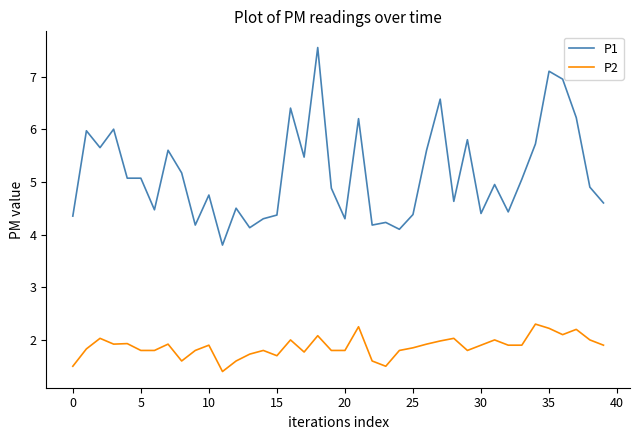

What is the lowest value of the P1 series?

3.8